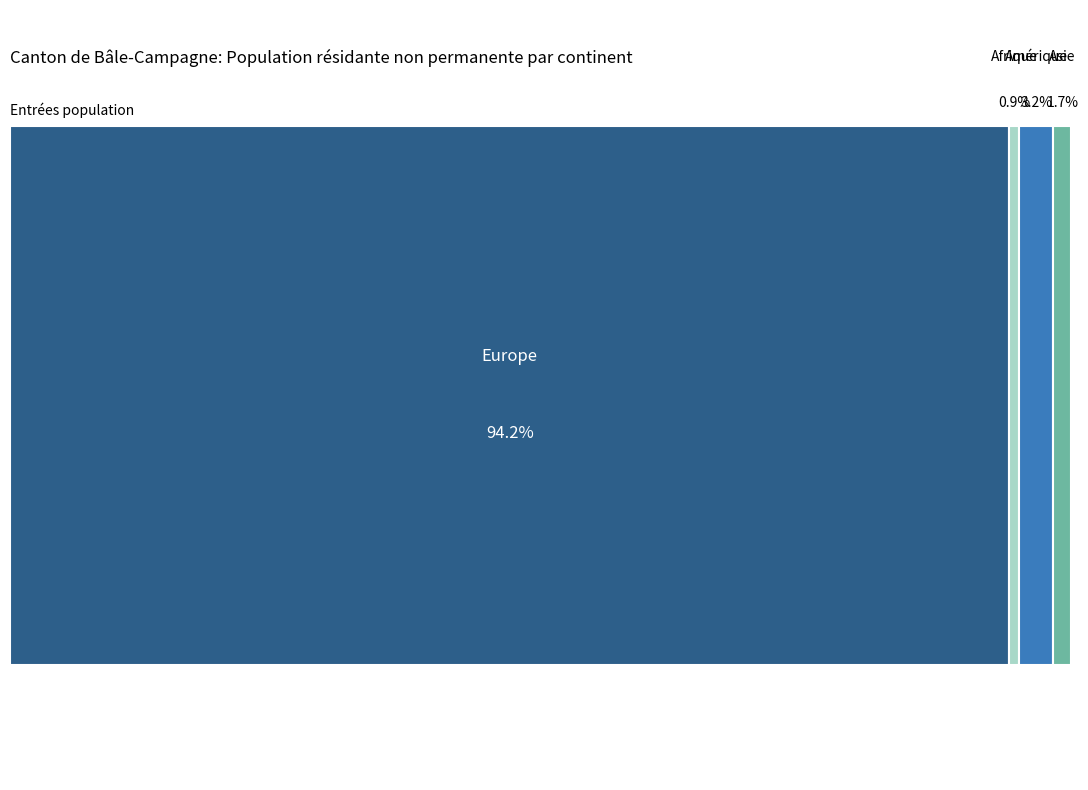

The Europe slice represents 99% of the pie. True or false?

False